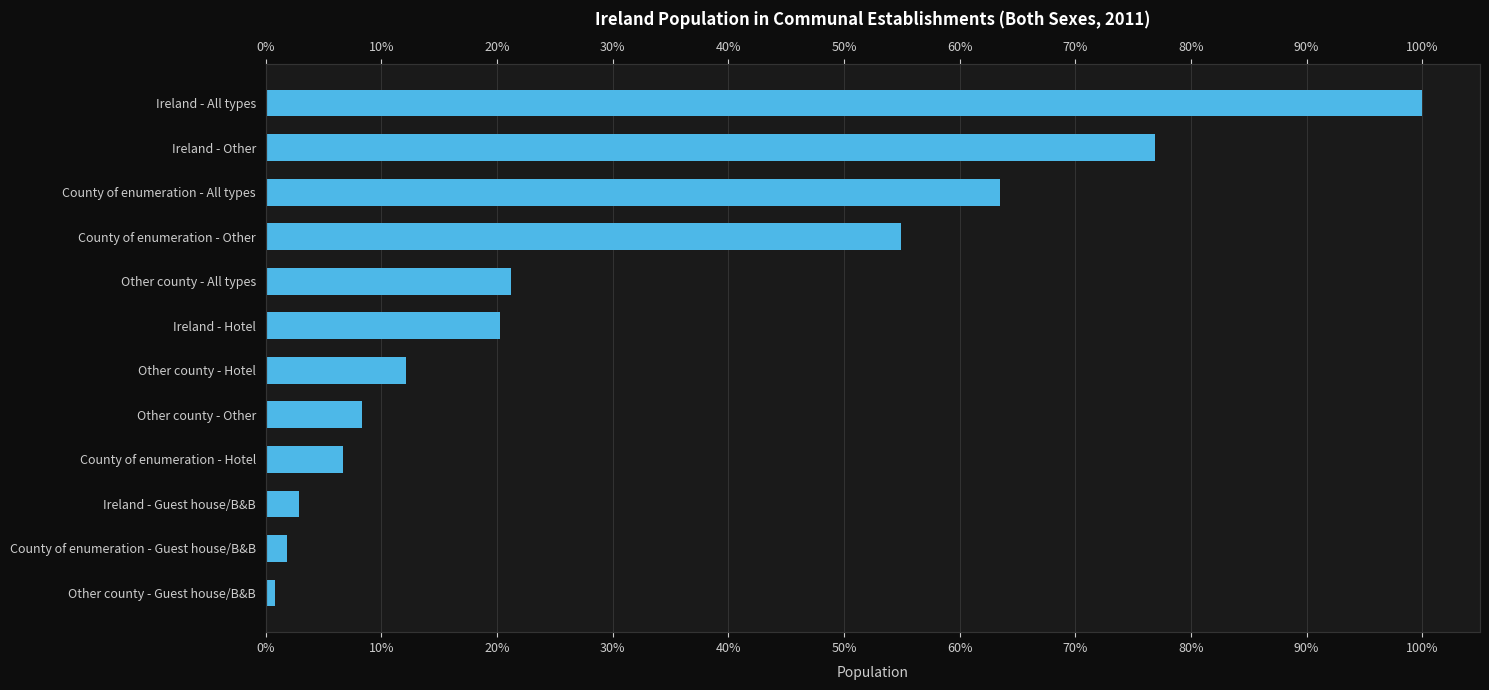

Count the number of values greater than 20.

6